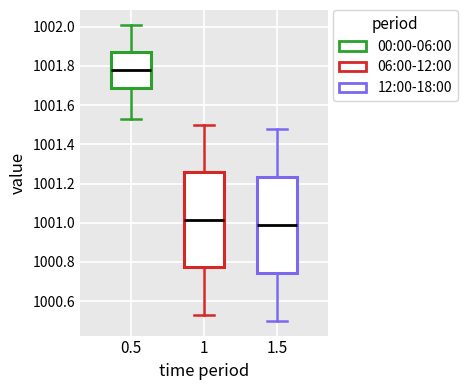

Reading left to right, read every box against the y-axis: the position of its median line, the range the box covers, and the ends of its whiskers. The values are not printed on the chart, so give them approximately, as read against the axis.

0.5: median 1001.78, box 1001.70 to 1001.88, whiskers 1001.54 to 1002.02
1: median 1001.02, box 1000.78 to 1001.26, whiskers 1000.54 to 1001.50
1.5: median 1001.00, box 1000.74 to 1001.24, whiskers 1000.50 to 1001.48